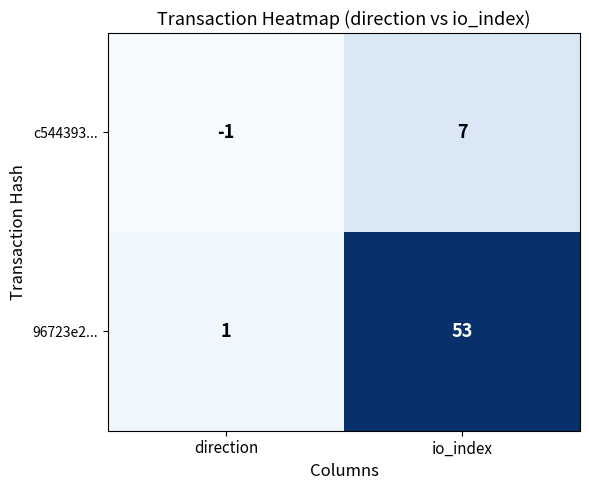

The value of c544393... at io_index is 12. True or false?

False